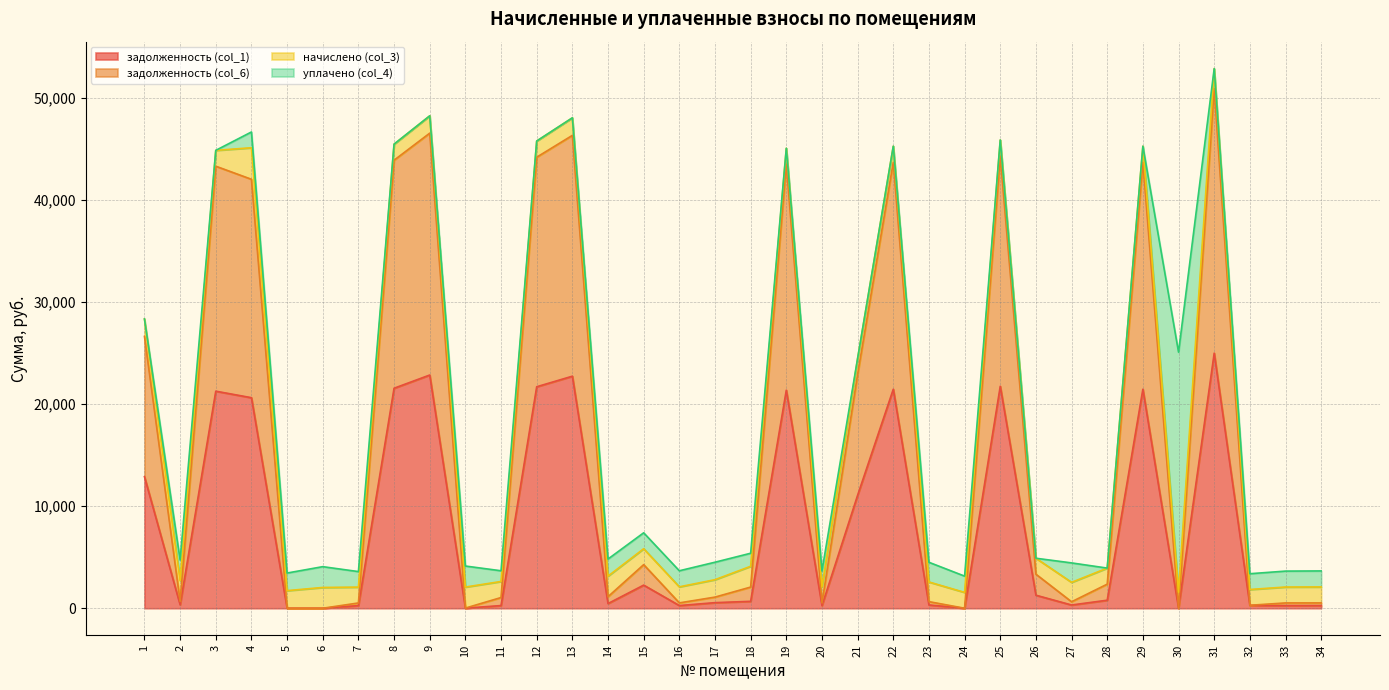

What is the spread (max minus min) of values at 9?

23683.0